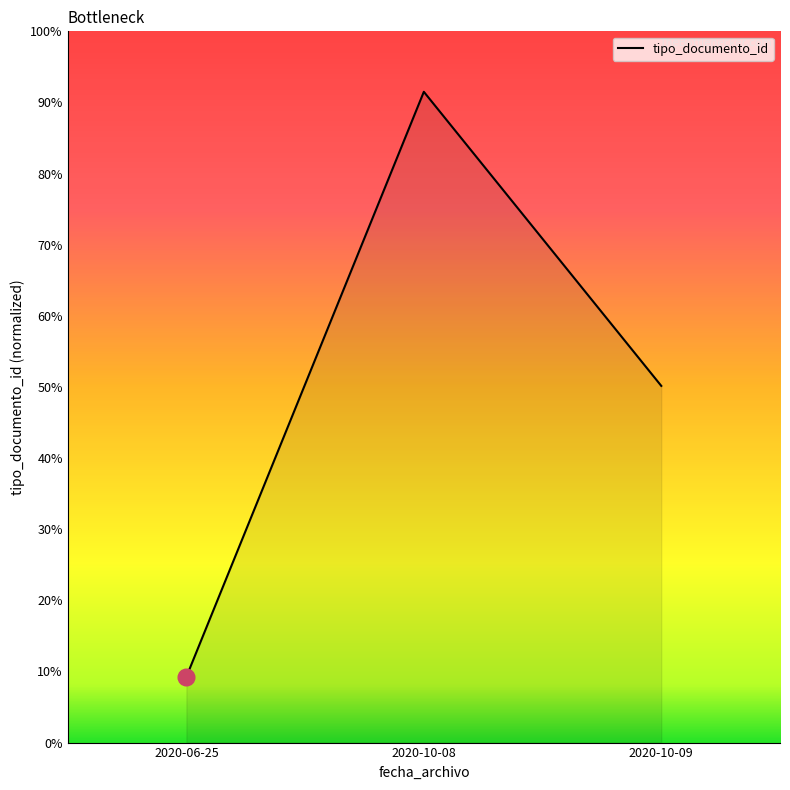

Between 2020-10-09 and 2020-06-25, which is larger?

2020-10-09